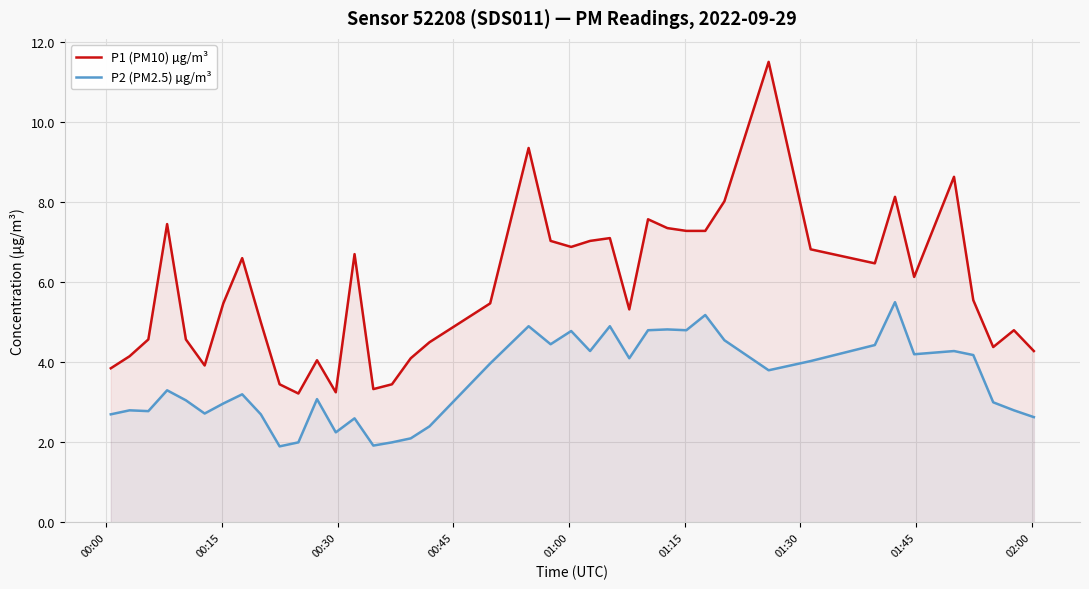

How many interior local peaks does the P2 (PM2.5) µg/m³ series have?

12